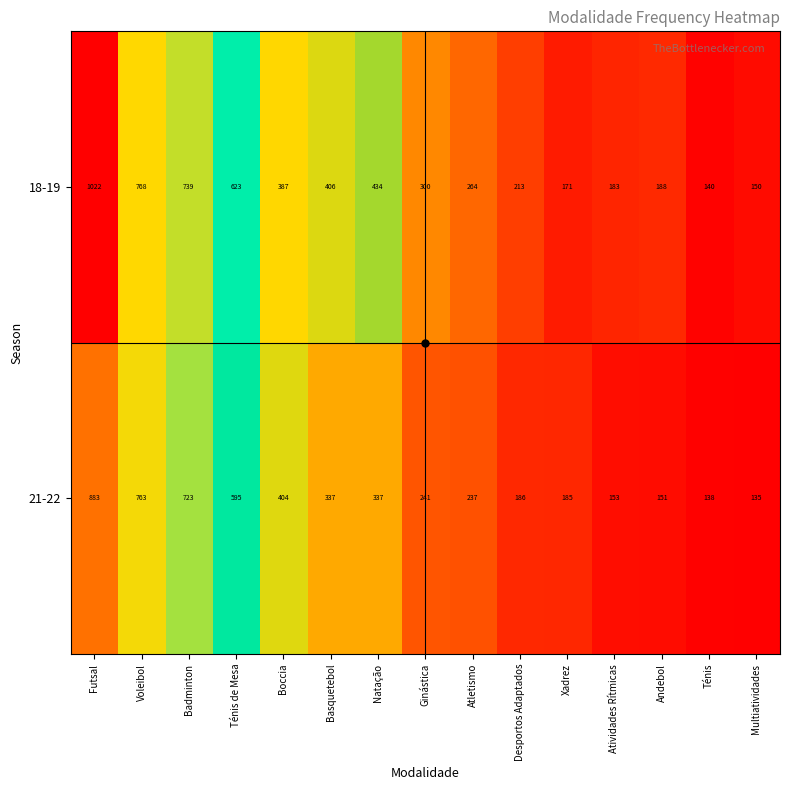

Read the 21-22 value at Andebol, to the nearest 100.

200